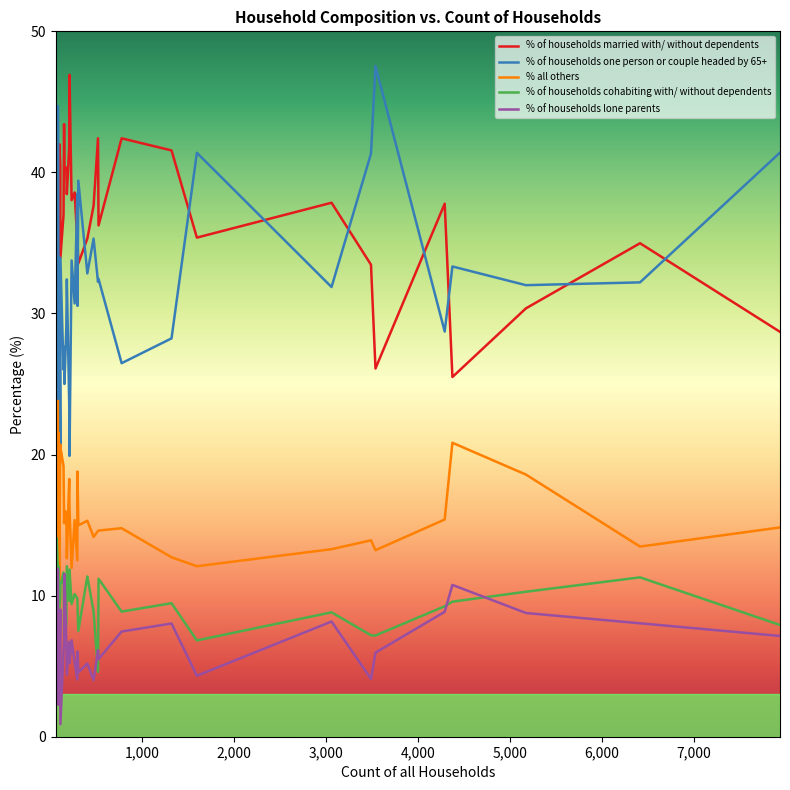

True or false: % of households one person or couple headed by 65+ has more than 2 points higher than both neighbors.

True